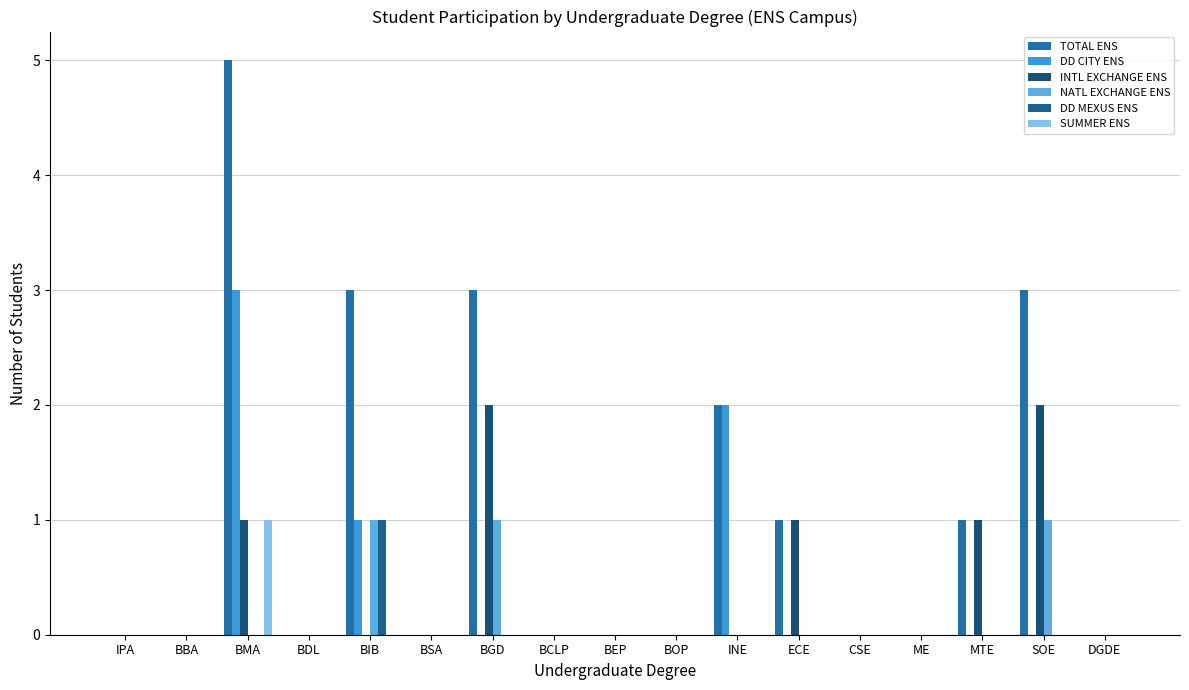

What is the total value across all series at SOE?

6